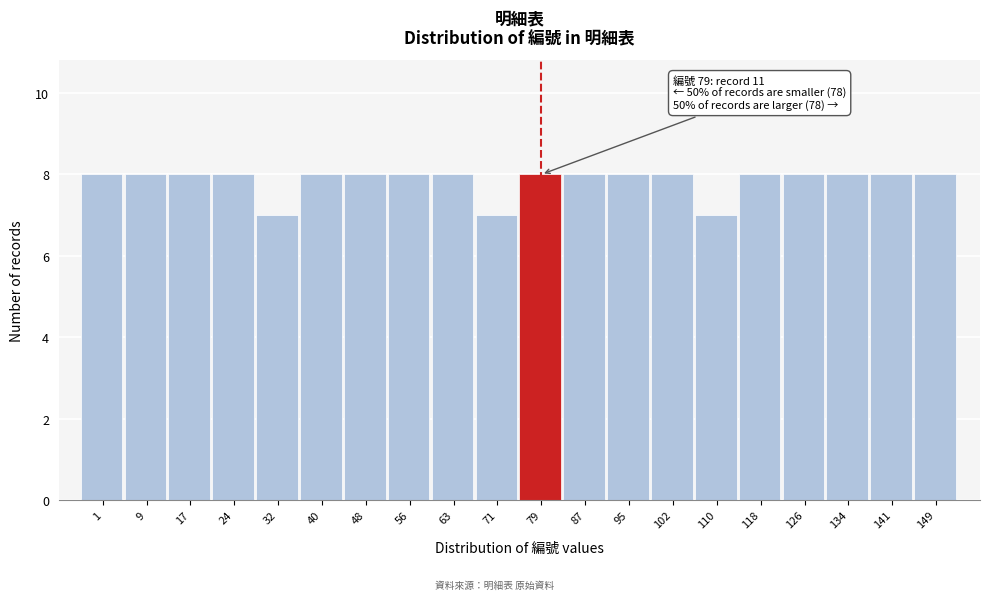

Reading right to left, what are all the values shown in this chart?

8	8	8	8	8	7	8	8	8	8	7	8	8	8	8	7	8	8	8	8